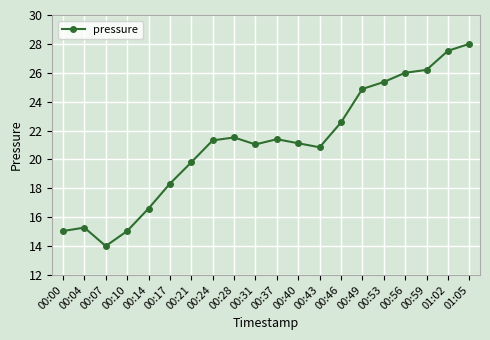

Is it true that the value at 00:21 is 33.6?

False